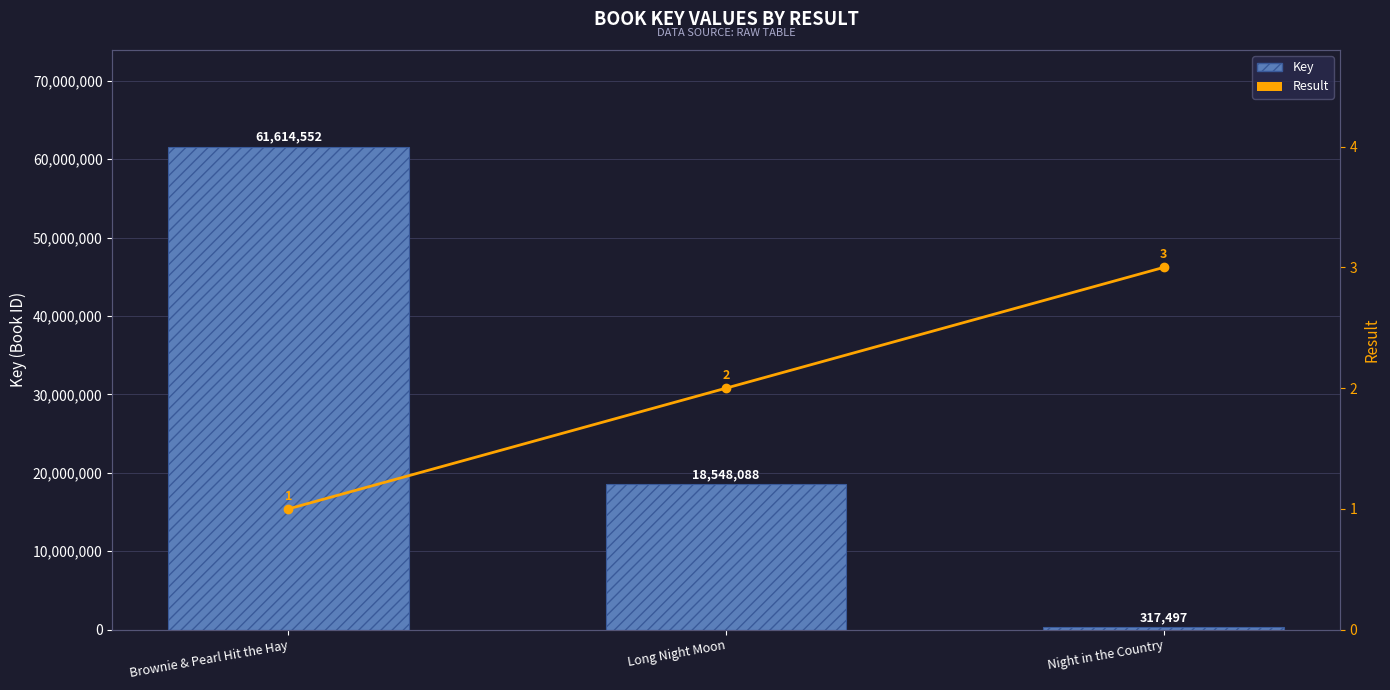

What are all the series names shown in the legend?

Key, Result